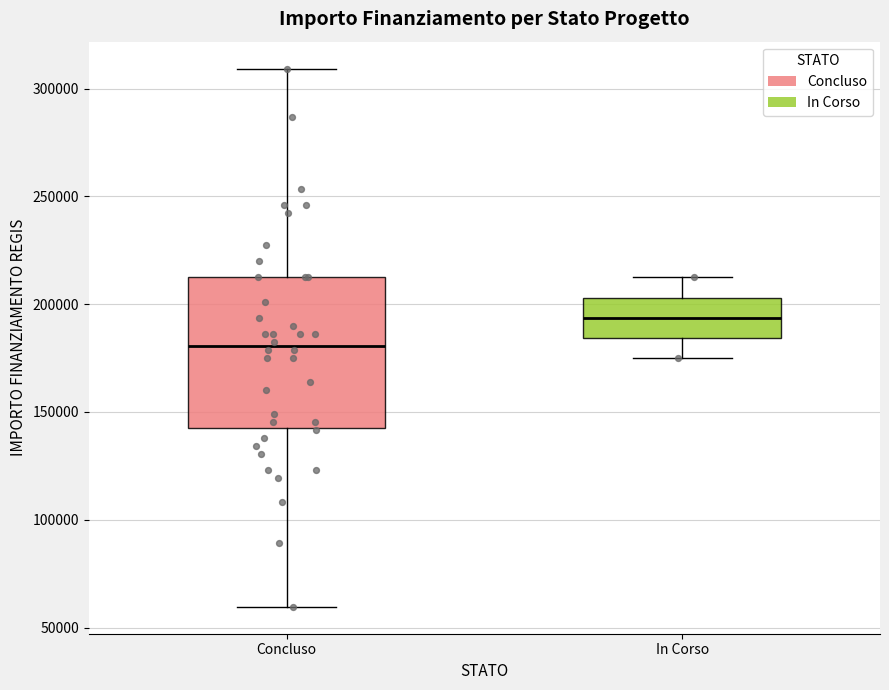

Reading left to right, read every box against the y-axis: the position of its median line, the range the box covers, and the ends of its whiskers. The values are not printed on the chart, so give them approximately, as read against the axis.

Concluso: median 180000, box 145000 to 210000, whiskers 60000 to 310000
In Corso: median 195000, box 185000 to 205000, whiskers 175000 to 210000